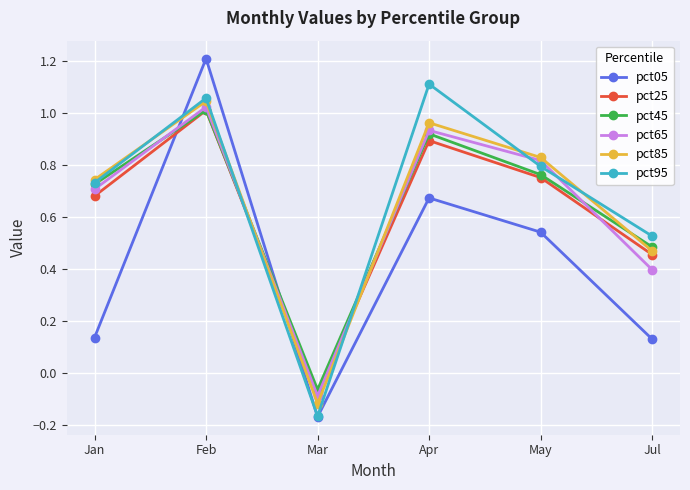

What are all the series names shown in the legend?

pct05, pct25, pct45, pct65, pct85, pct95